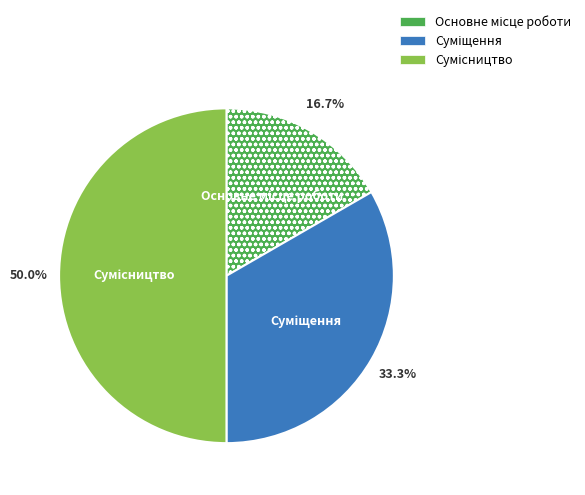

Which category has the smallest portion of the pie?

Основне місце роботи